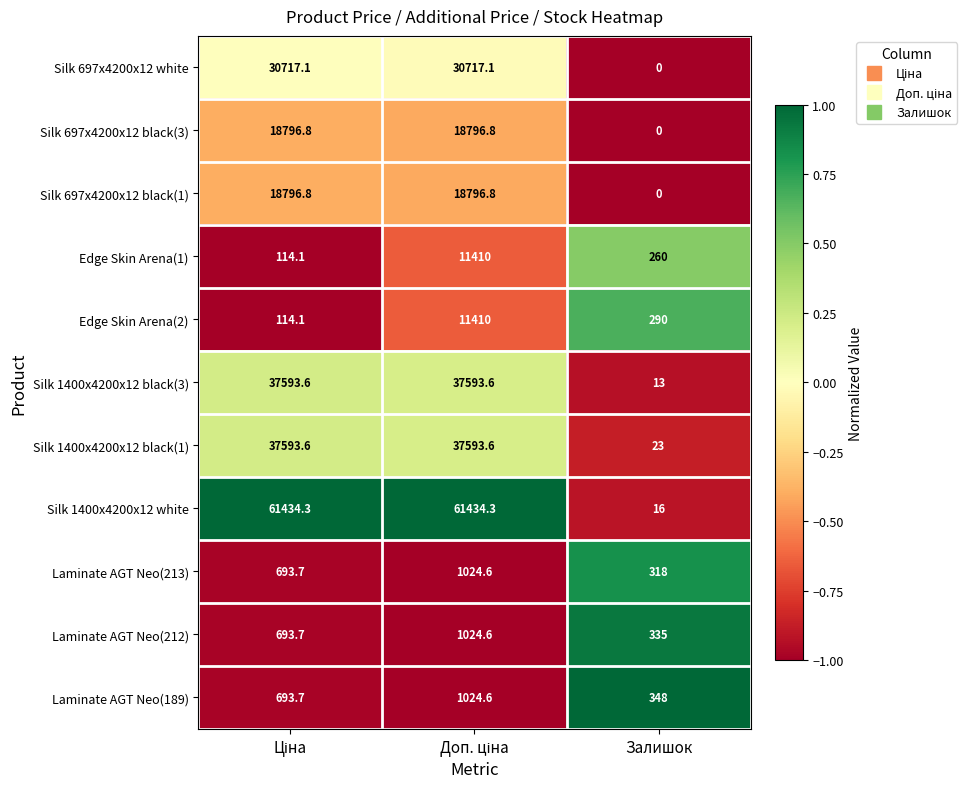

Count the number of categories in the chart.

3